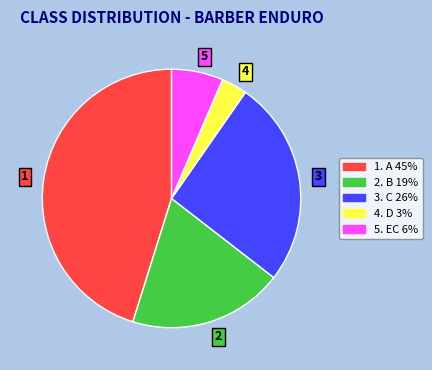

What is the smallest slice in the pie chart?

4